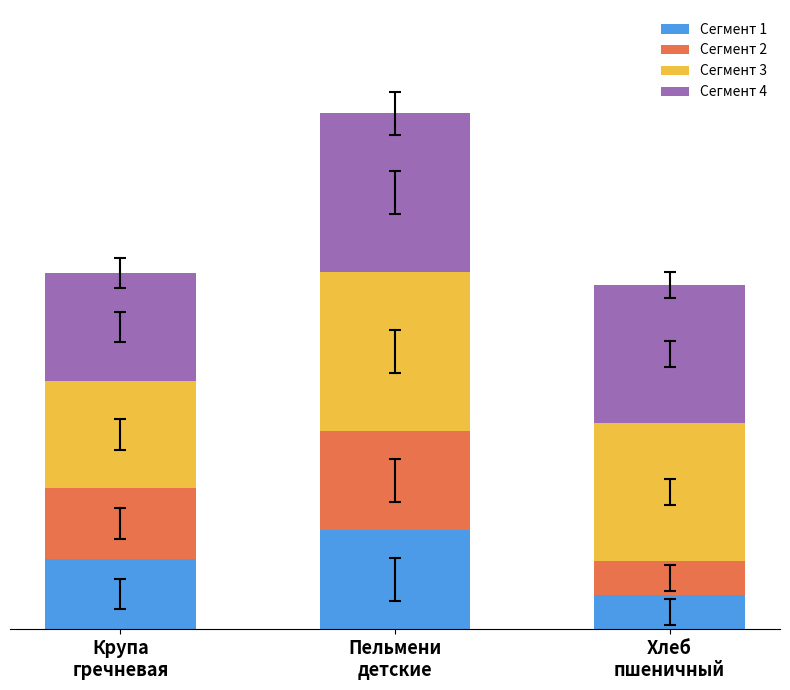

Which series has the largest total across all categories?

Сегмент 3